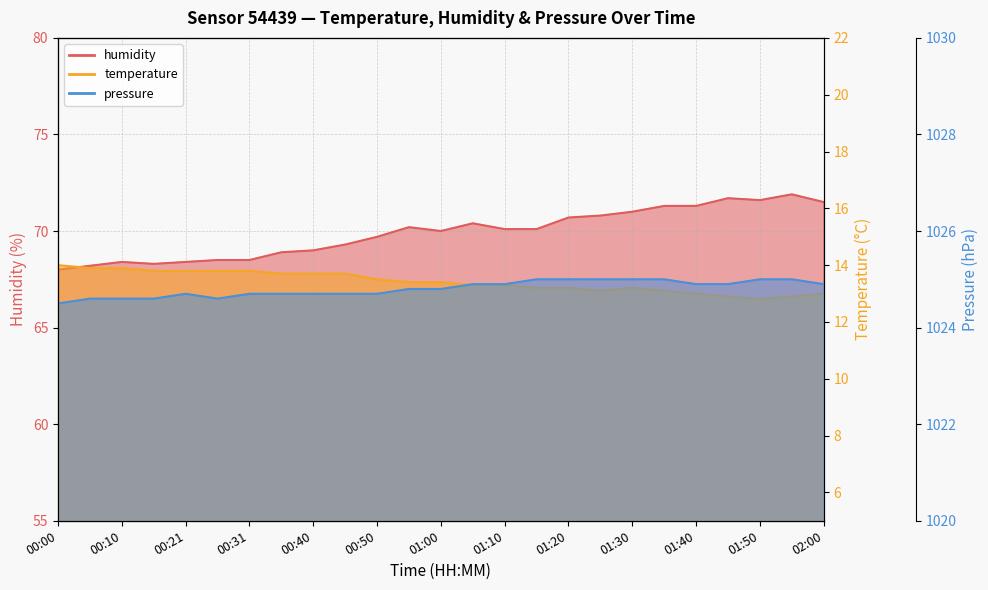

At which category does the chart reach its peak across all series?

01:15